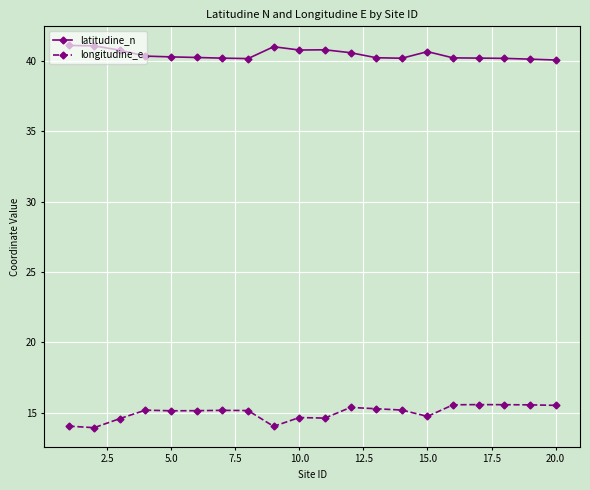

What is the sum of all longitudine_e values?

299.7